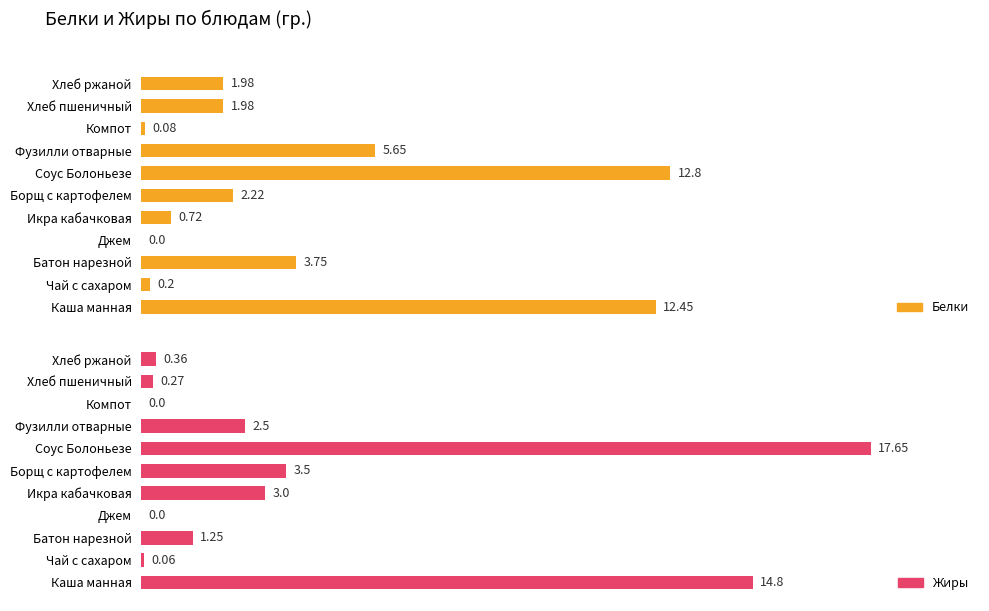

What is the sum of all Белки values?

41.8